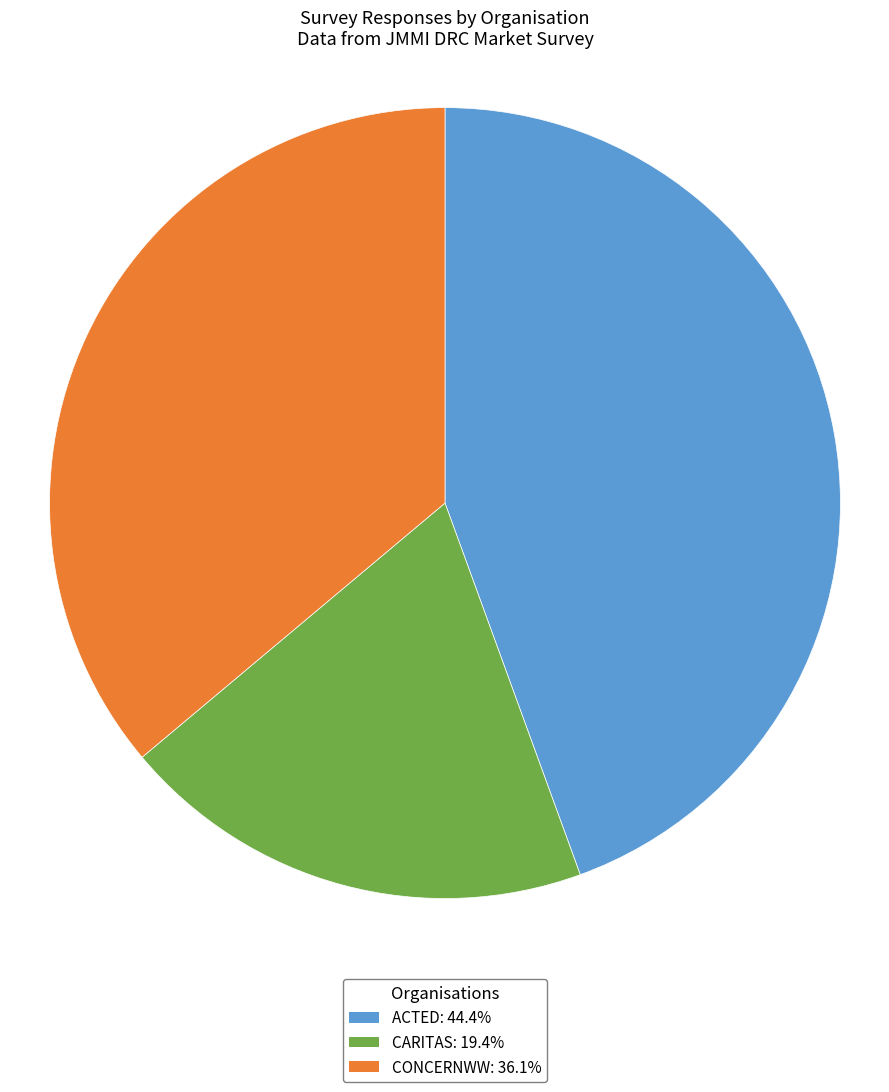

Approximately how many times larger is the value at ACTED: 44.4% compared to CONCERNWW: 36.1%?

1.2